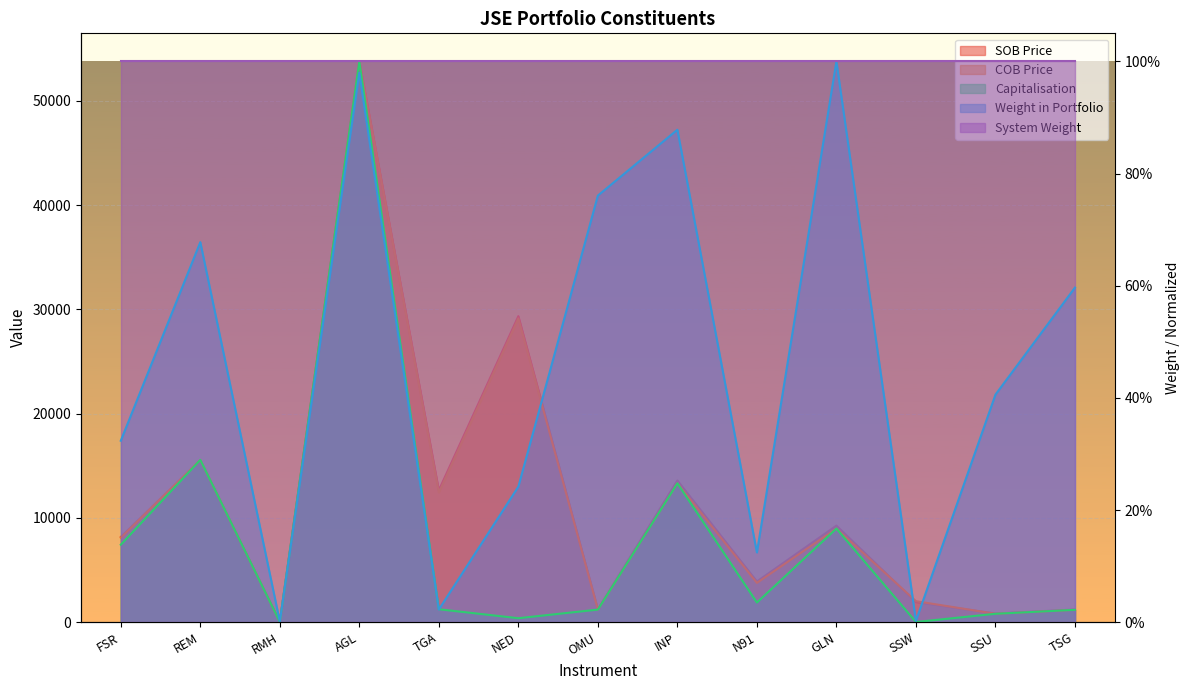

How many intersections are there between COB Price and Weight in Portfolio?

4